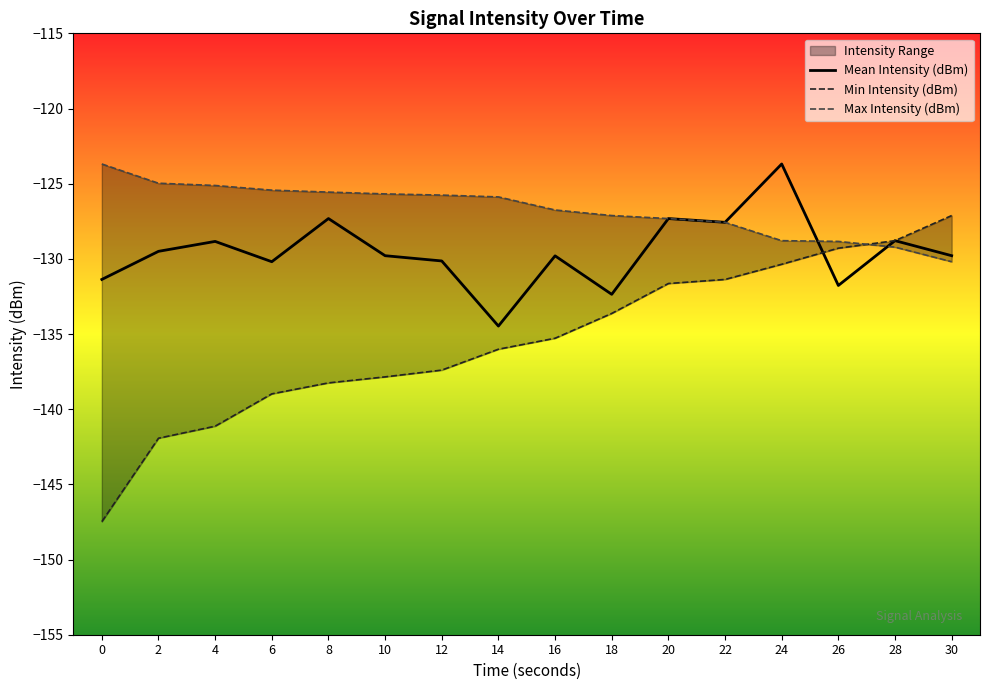

At how many categories does at least one series exceed -133?

16